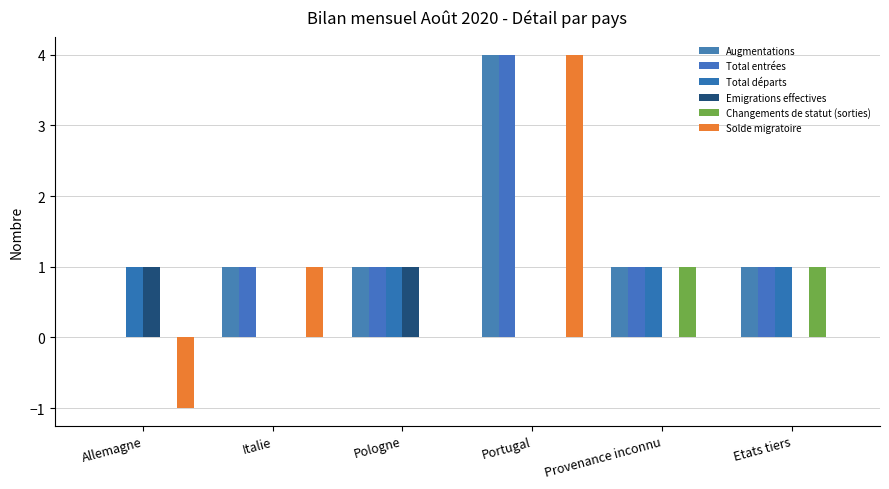

Where is Total entrées nearest to the value 2?

Italie